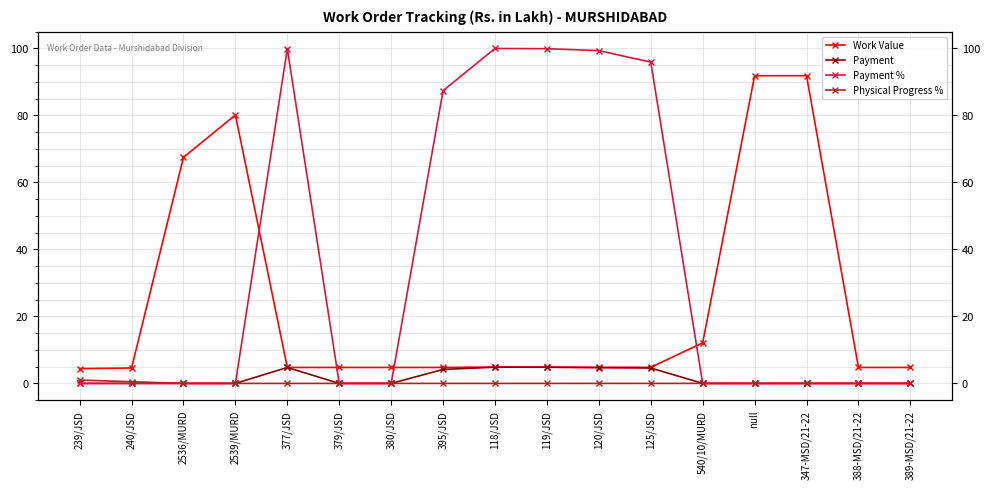

What is the difference between the Payment % values at 389-MSD/21-22 and 120/JSD?

99.4